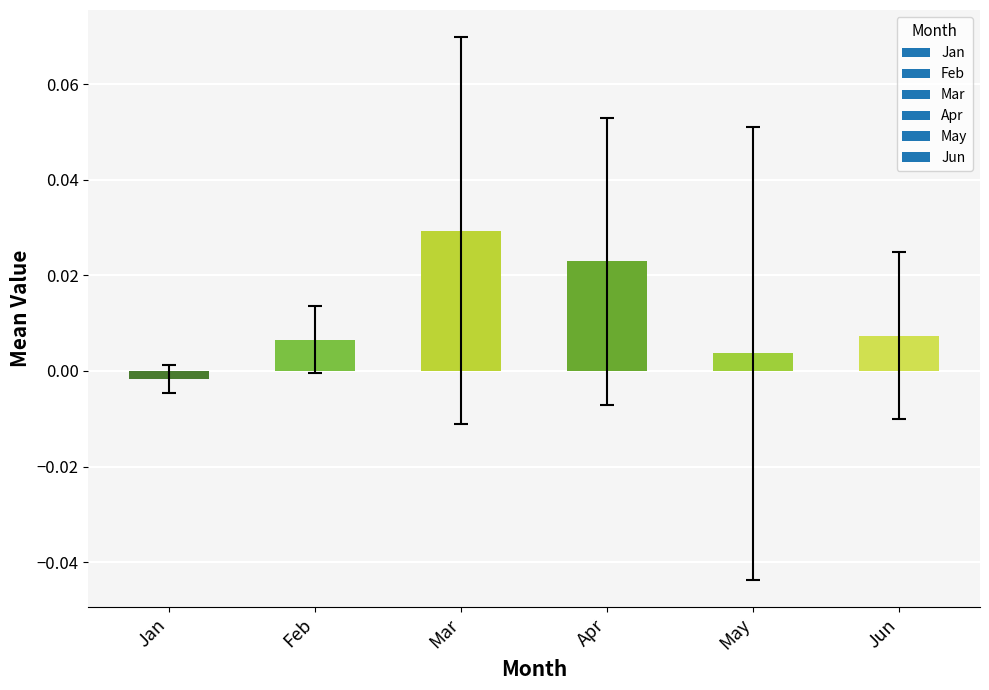

At which label does the data first exceed 0?

Feb